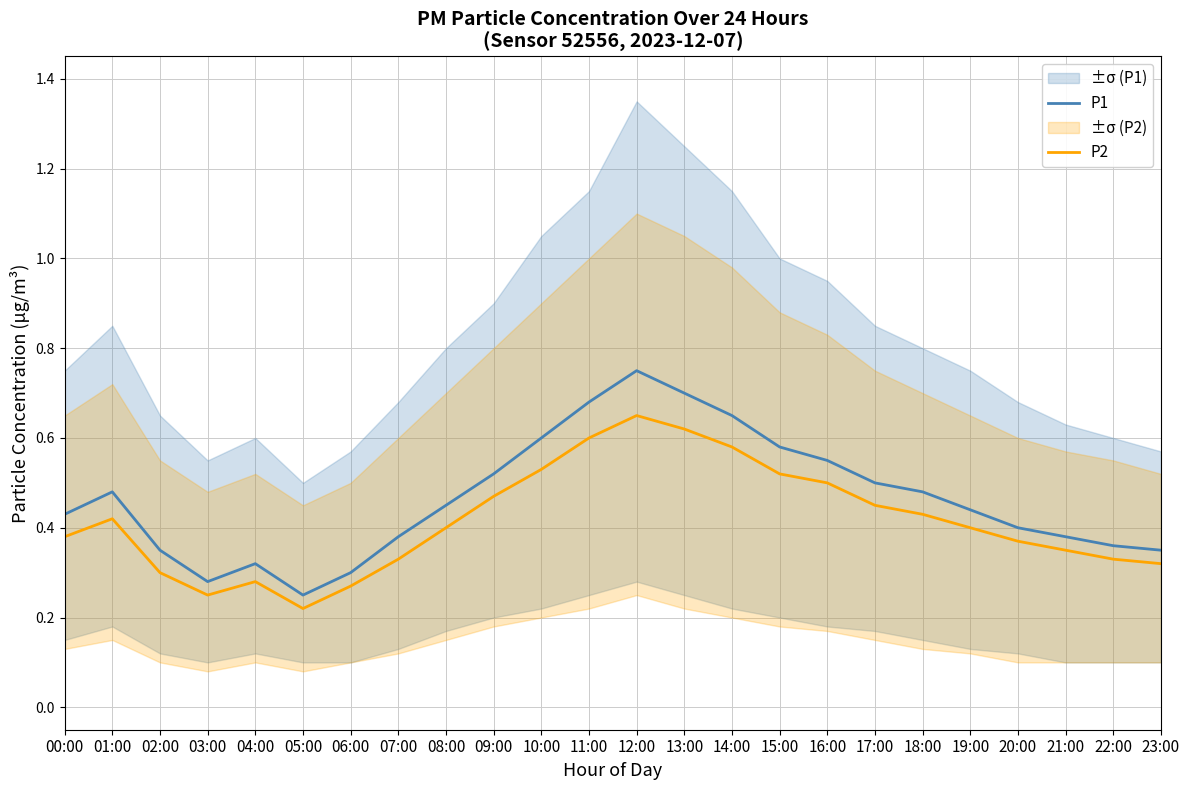

Which category has the highest value in the P2 series?

12:00